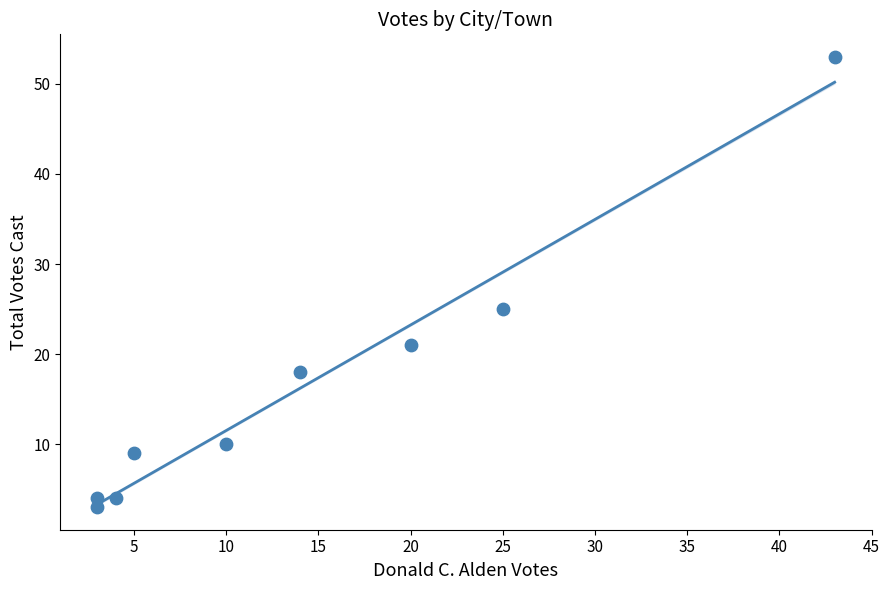

What Y value in the scatter plot is closest to 28?

25